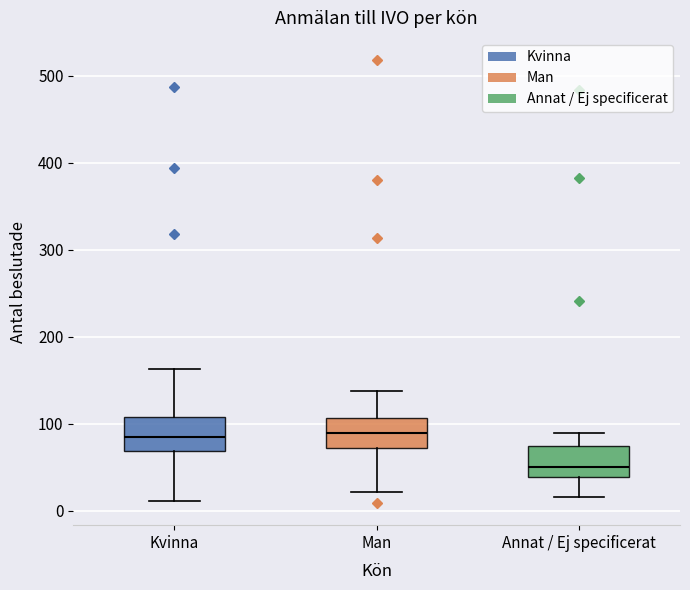

Reading left to right, transcribe this box plot: for each box, give where its median line is, the range the box spans, and where its two whiskers end, as read against the y-axis. The values are not printed on the chart, so give them approximately, as read against the axis.

Kvinna: median 90, box 70 to 110, whiskers 10 to 160
Man: median 90, box 70 to 110, whiskers 20 to 140
Annat / Ej specificerat: median 50, box 40 to 80, whiskers 20 to 90